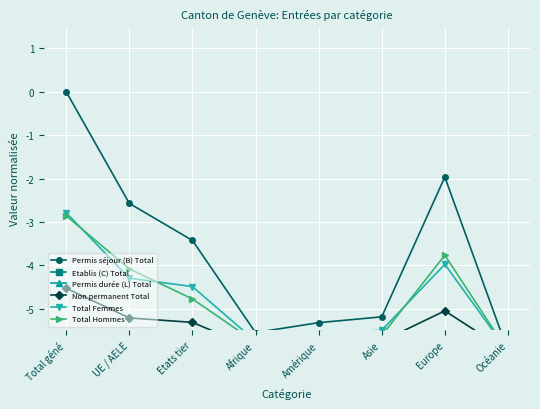

Reading left to right, what are all the values shown in this chart?

Permis séjour (B) Total: Total géné=0.0	UE / AELE=-2.6	Etats tier=-3.4	Afrique=-5.6	Amérique=-5.3	Asie=-5.2	Europe=-2.0	Océanie=-6.0
Etablis (C) Total: Total géné=-5.9	UE / AELE=-5.9	Etats tier=-6.0	Afrique=-6.0	Amérique=-6.0	Asie=-6.0	Europe=-5.9	Océanie=-6.0
Permis durée (L) Total: Total géné=-5.8	UE / AELE=-5.9	Etats tier=-5.9	Afrique=-6.0	Amérique=-6.0	Asie=-5.9	Europe=-5.9	Océanie=-6.0
Non permanent Total: Total géné=-4.5	UE / AELE=-5.2	Etats tier=-5.3	Afrique=-5.9	Amérique=-5.8	Asie=-5.8	Europe=-5.1	Océanie=-6.0
Total Femmes: Total géné=-2.8	UE / AELE=-4.3	Etats tier=-4.5	Afrique=-5.7	Amérique=-5.6	Asie=-5.5	Europe=-4.0	Océanie=-6.0
Total Hommes: Total géné=-2.9	UE / AELE=-4.1	Etats tier=-4.8	Afrique=-5.8	Amérique=-5.7	Asie=-5.6	Europe=-3.8	Océanie=-6.0